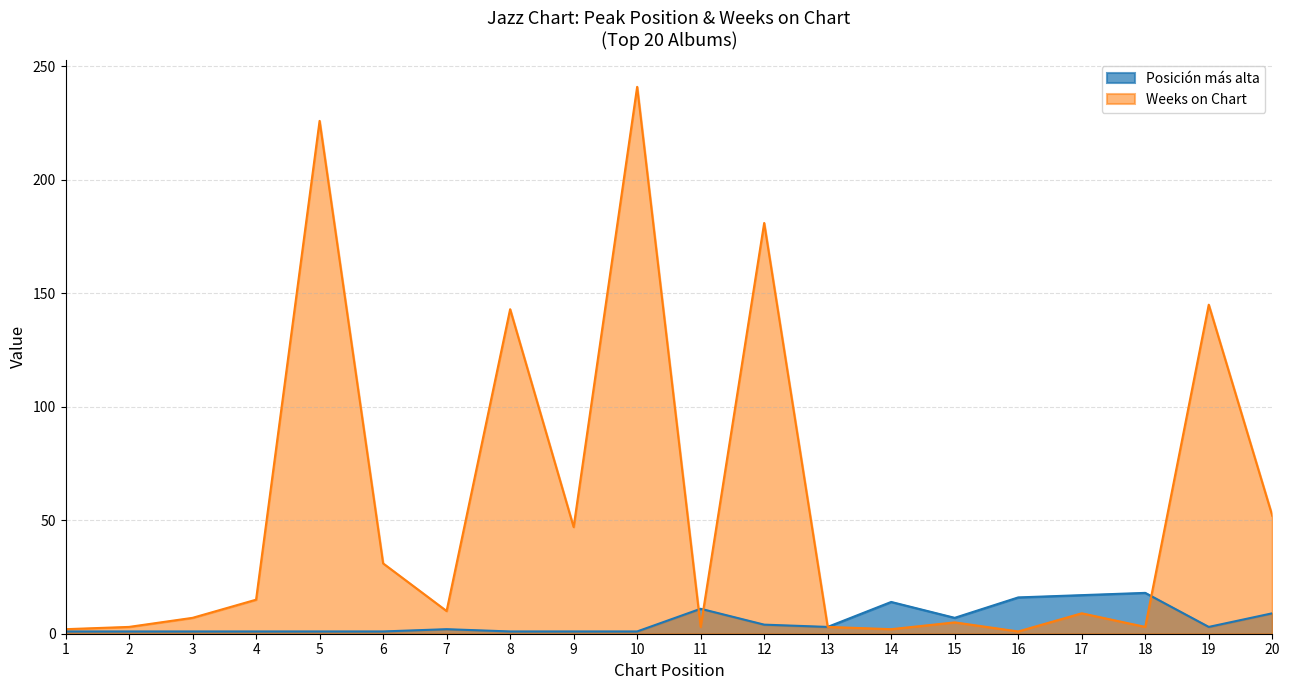

Is it true that Weeks on Chart equals 1 at 16?

True